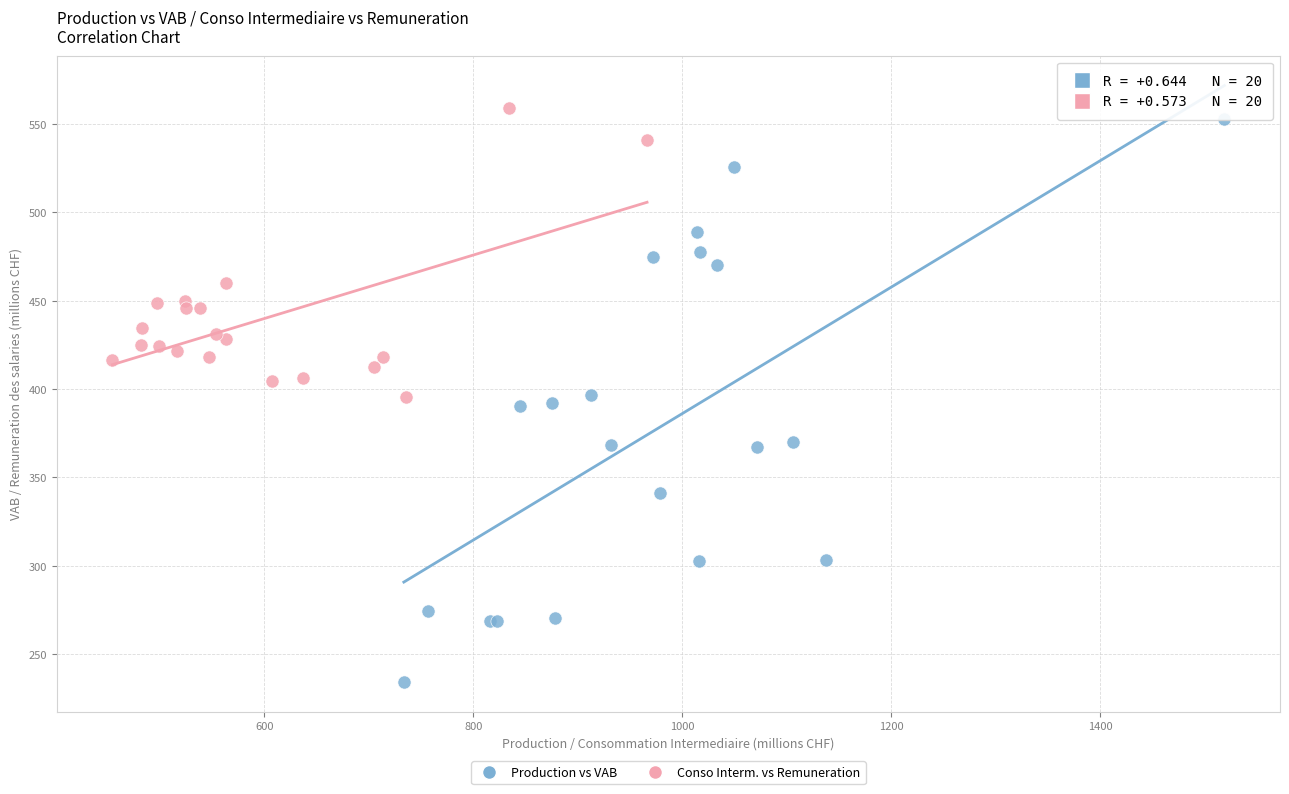

Which series has the largest Y range (max minus min)?

Production vs VAB